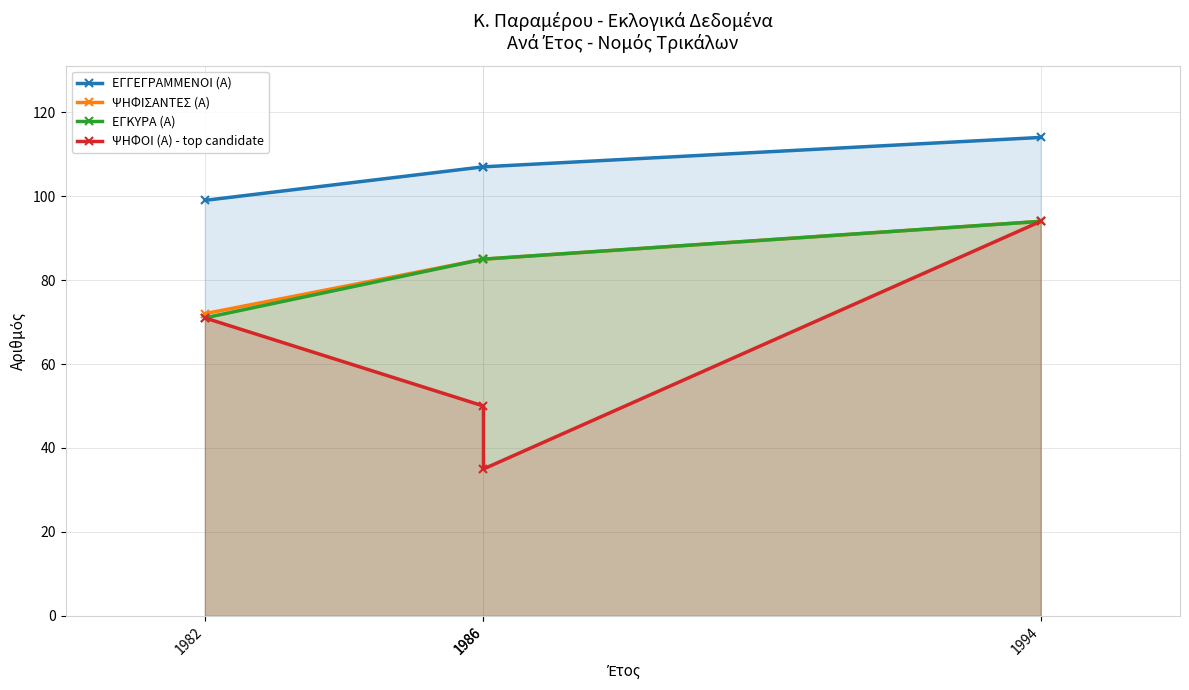

What is the maximum value for ΨΗΦΟΙ (Α) - top candidate?

94